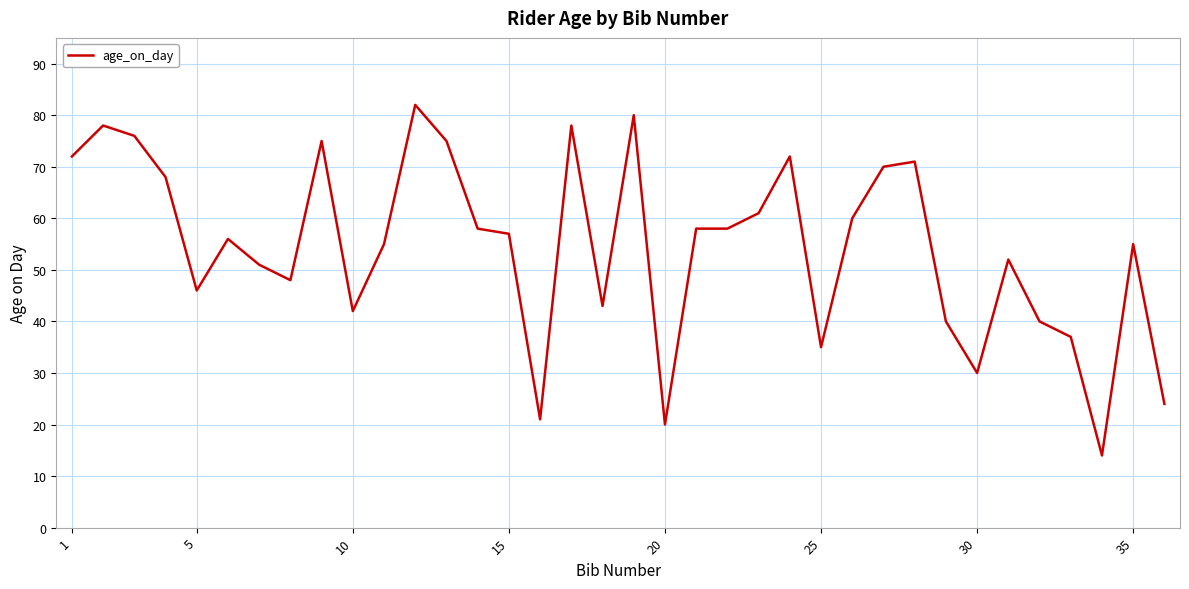

What is the difference between the maximum and minimum values?

68